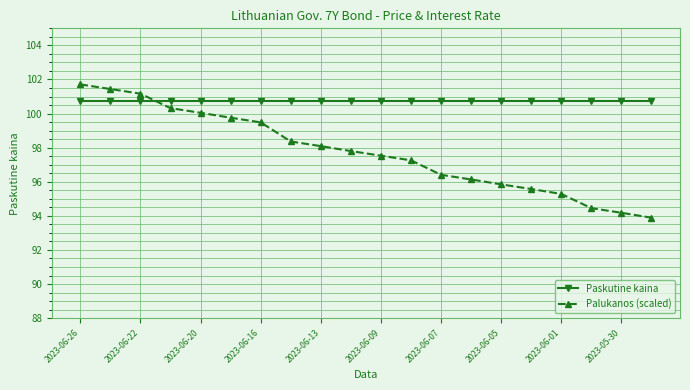

List the series in order of their peak value, lowest first.

Paskutine kaina, Palukanos (scaled)